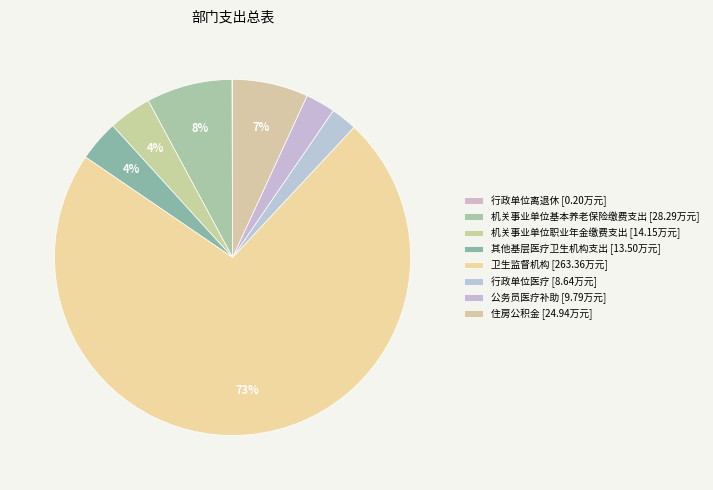

Does 行政单位医疗 account for over 50% of the chart?

No